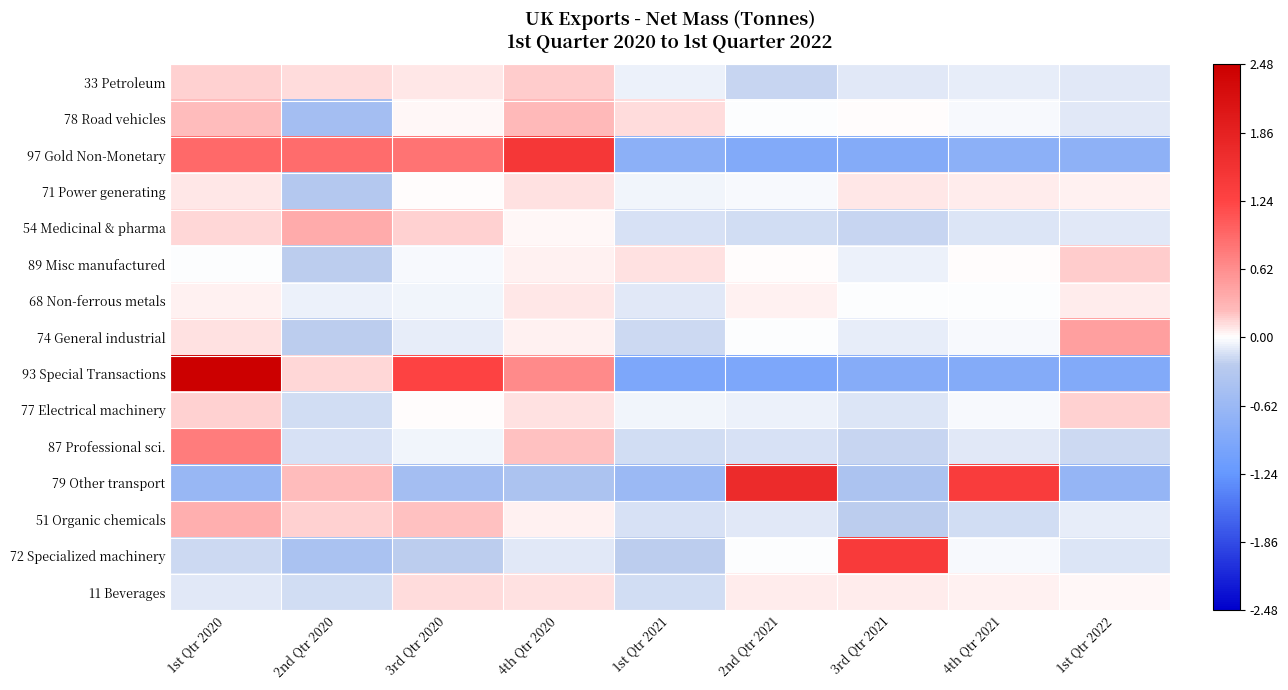

Count the number of data series in this chart.

15